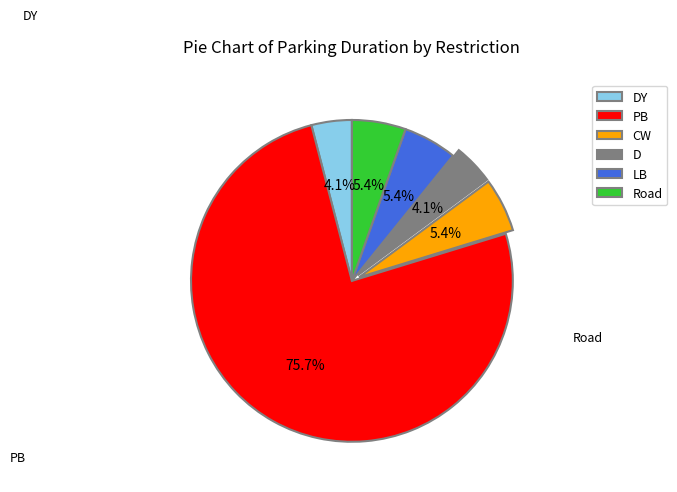

Does Road account for over 50% of the chart?

No